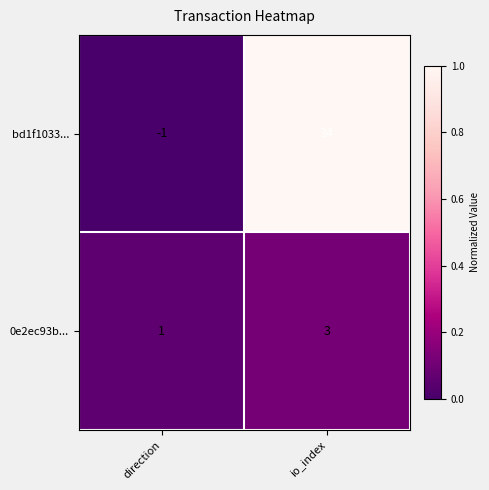

Reading right to left, extract all data points from this chart.

bd1f1033...: io_index=34	direction=-1
0e2ec93b...: io_index=3	direction=1